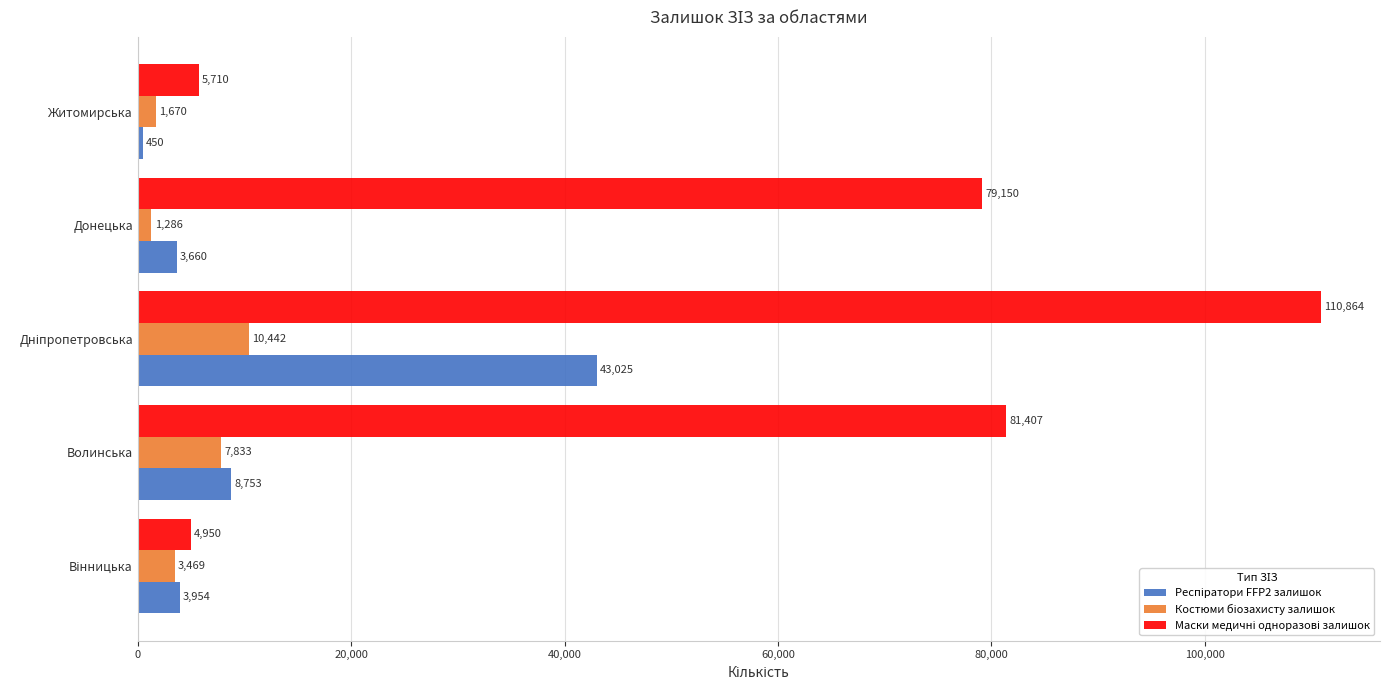

At which category does the chart reach its minimum across all series?

Житомирська